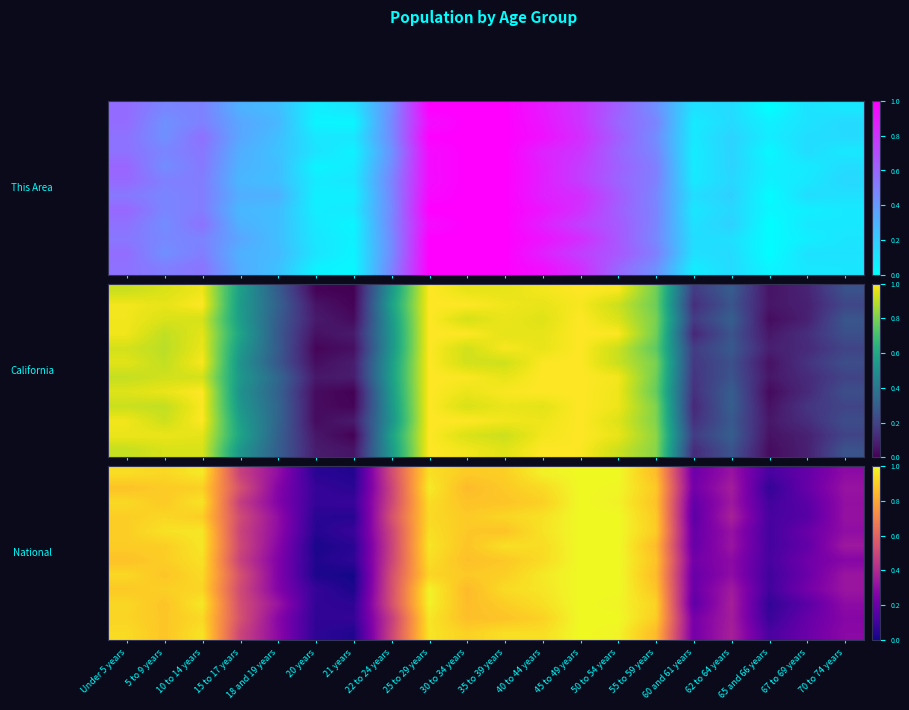

At how many categories does at least one series exceed 0?

20